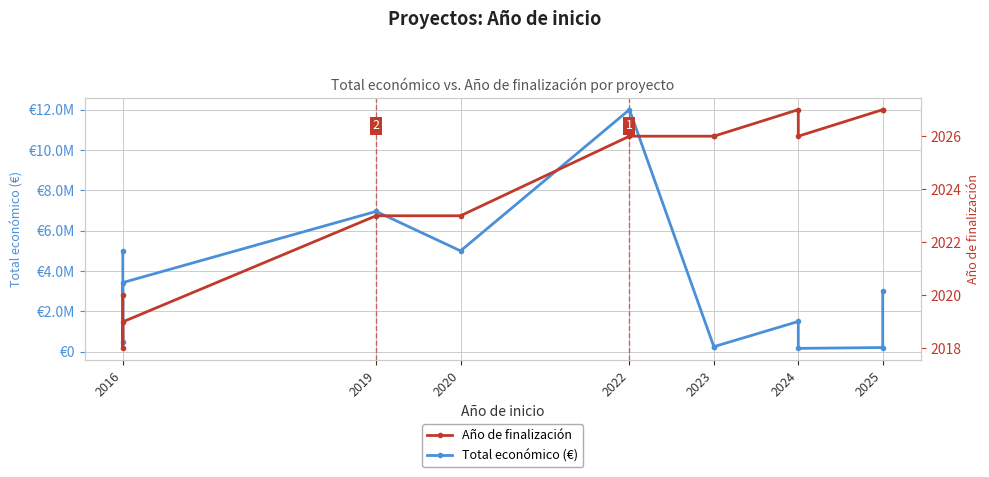

Count the number of categories in the chart.

12